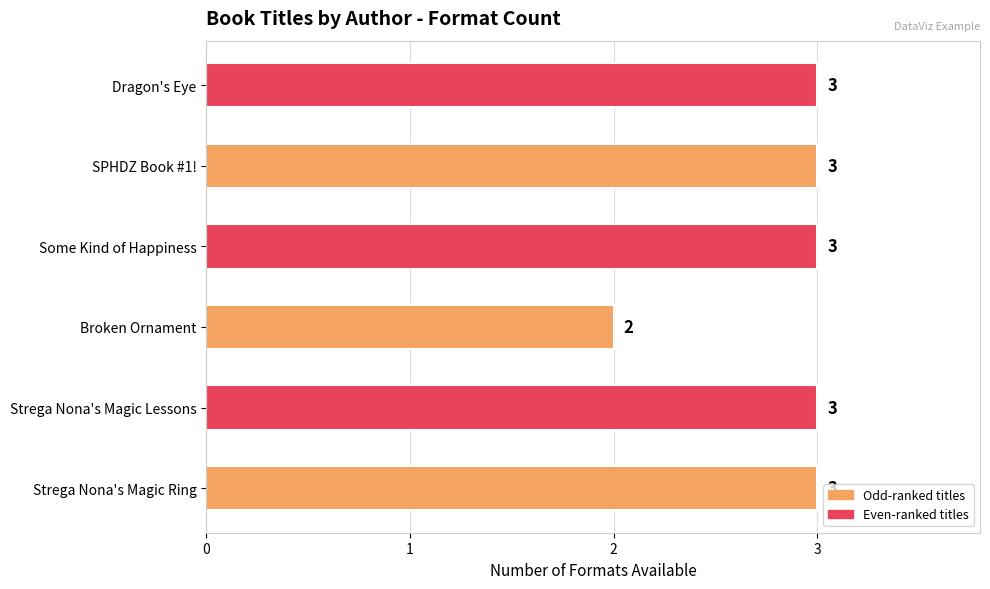

Reading bottom to top, transcribe all the data shown in this chart.

3	3	2	3	3	3